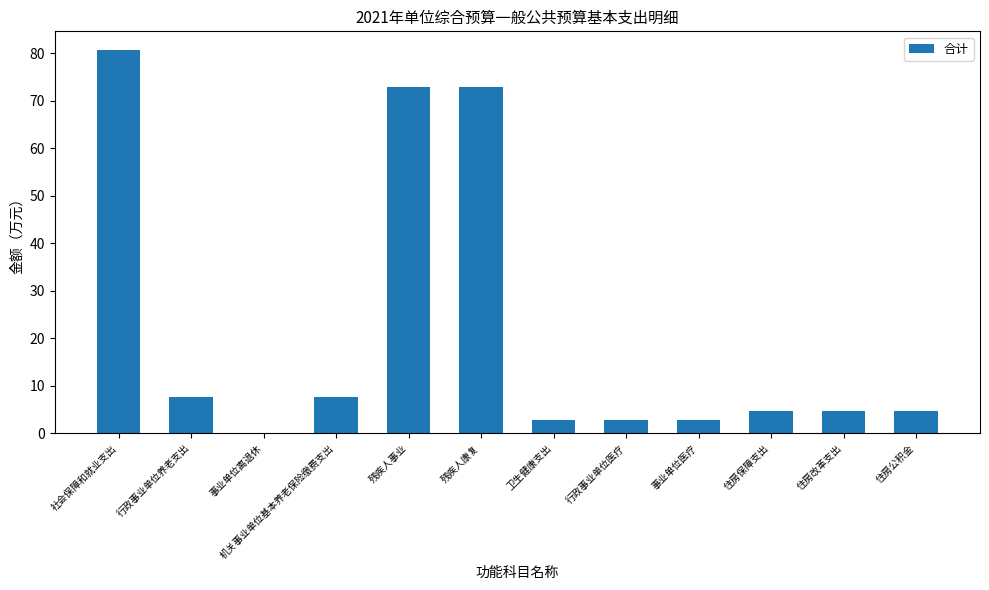

Is it true that the value at 行政事业单位养老支出 is 5.0?

False